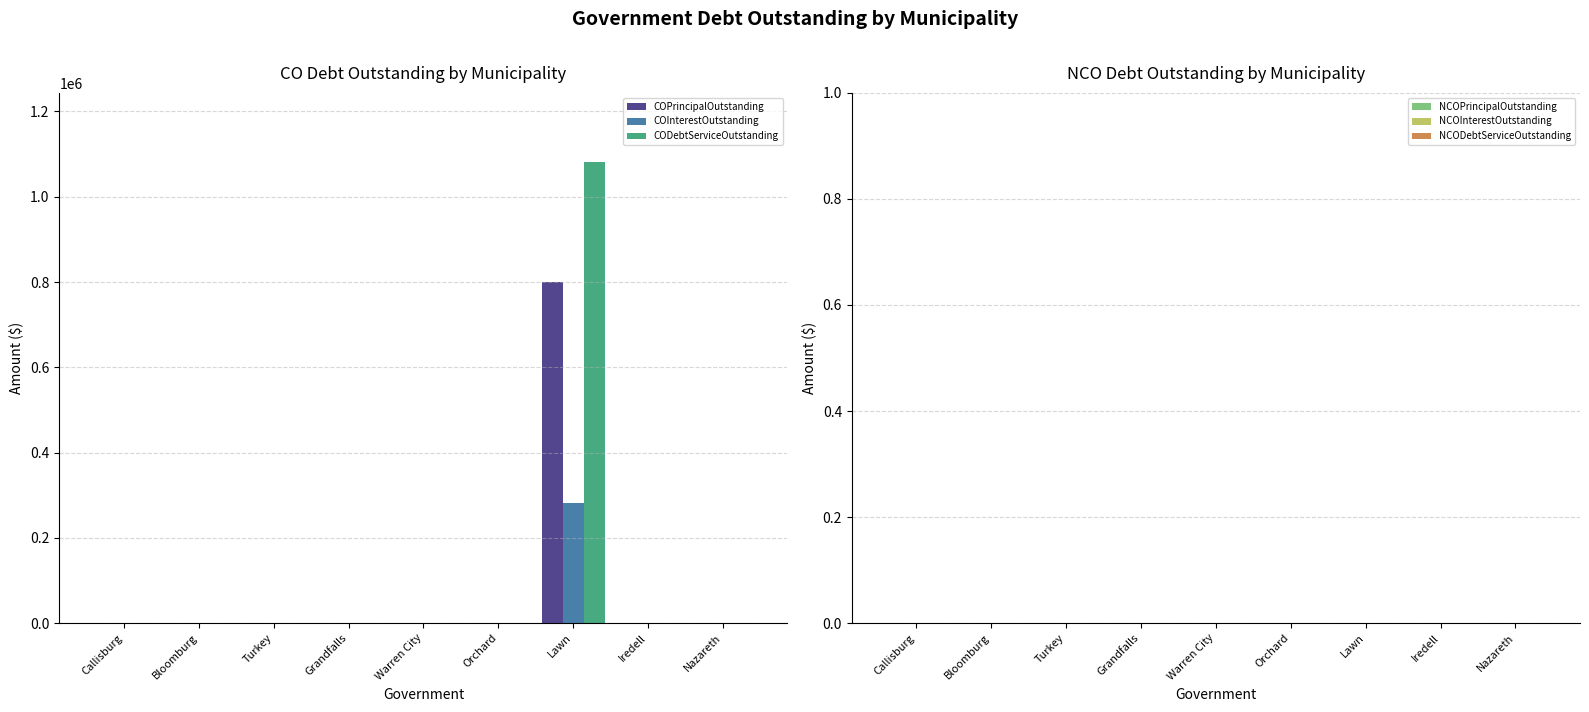

Which series has the widest spread of values?

CODebtServiceOutstanding